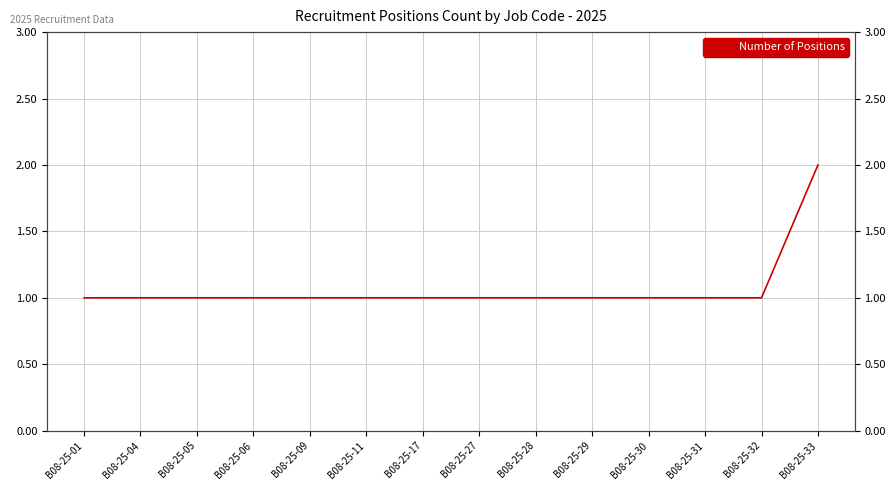

The chart shows a value of 1 at B08-25-27. True or false?

True